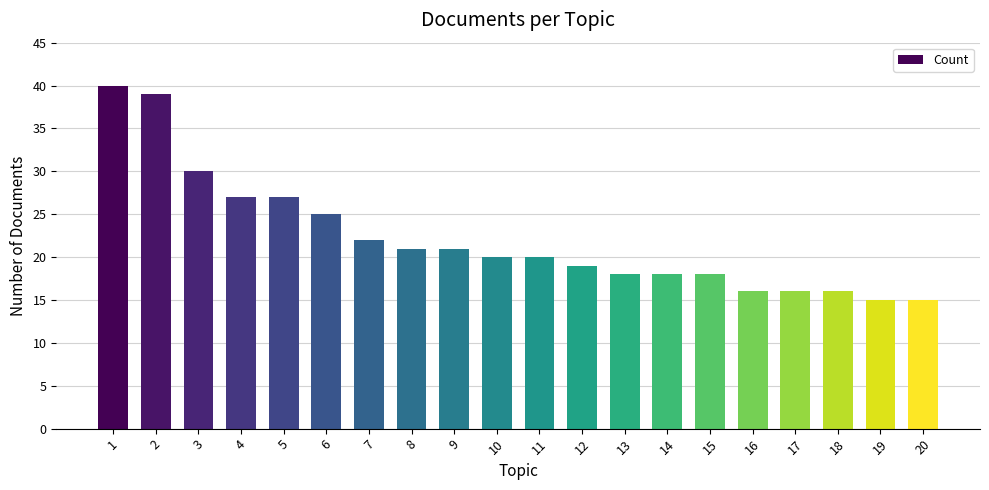

Reading left to right, transcribe all the data shown in this chart.

1=40	2=39	3=30	4=27	5=27	6=25	7=22	8=21	9=21	10=20	11=20	12=19	13=18	14=18	15=18	16=16	17=16	18=16	19=15	20=15